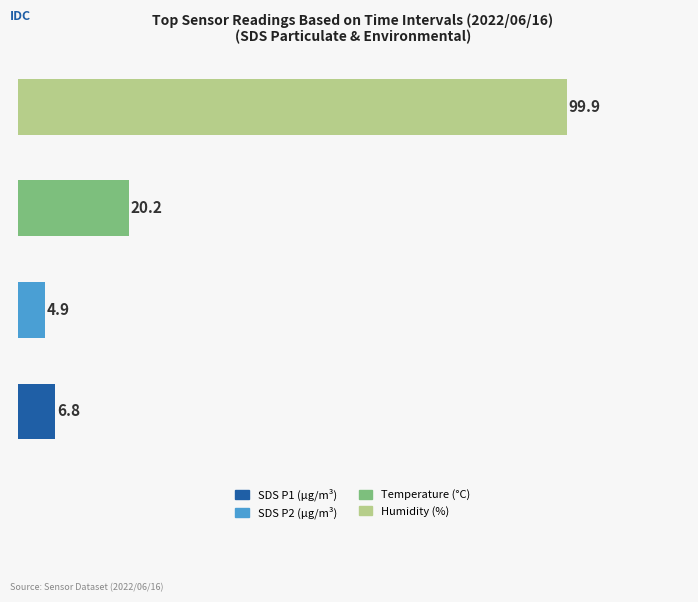

What is the greatest value displayed?

99.9